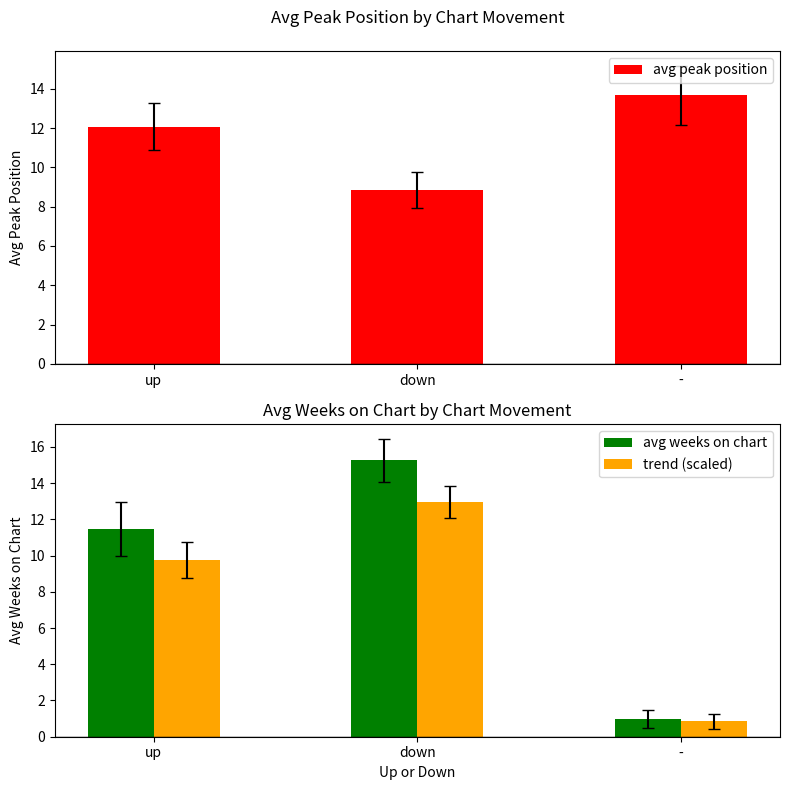

Is the value of avg peak position at up greater than the value of trend (scaled) at up?

Yes